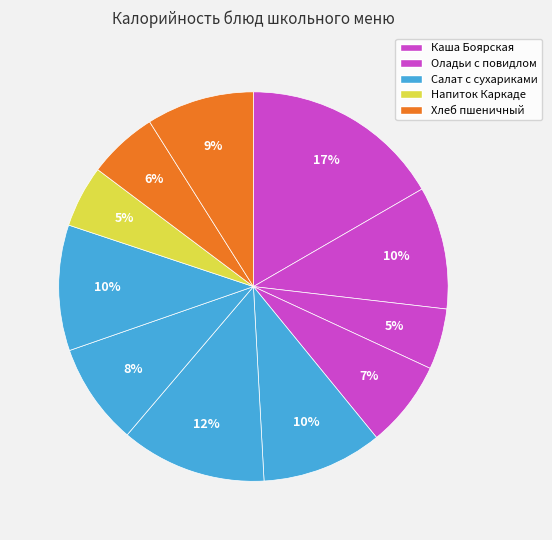

How many slices are in this pie chart?

11